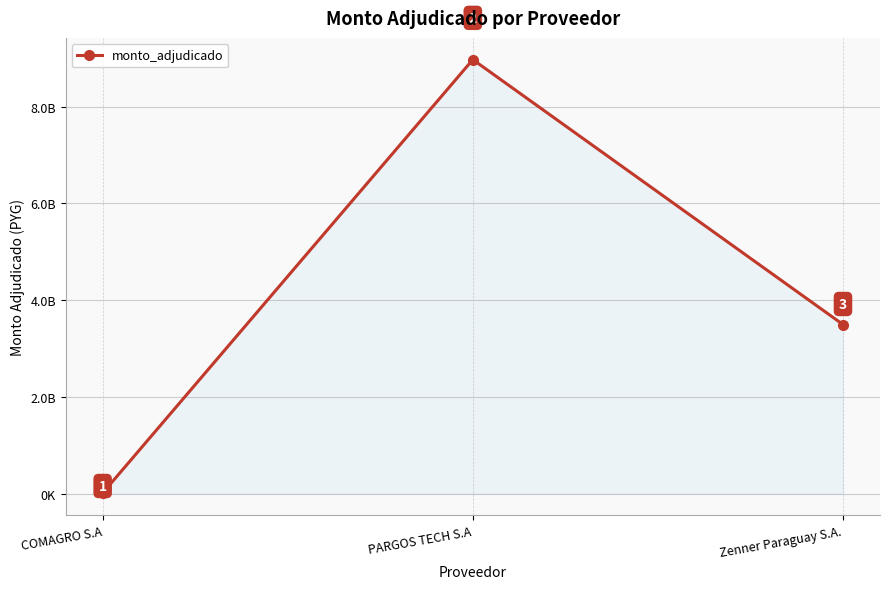

Does the chart have visible grid lines?

Yes